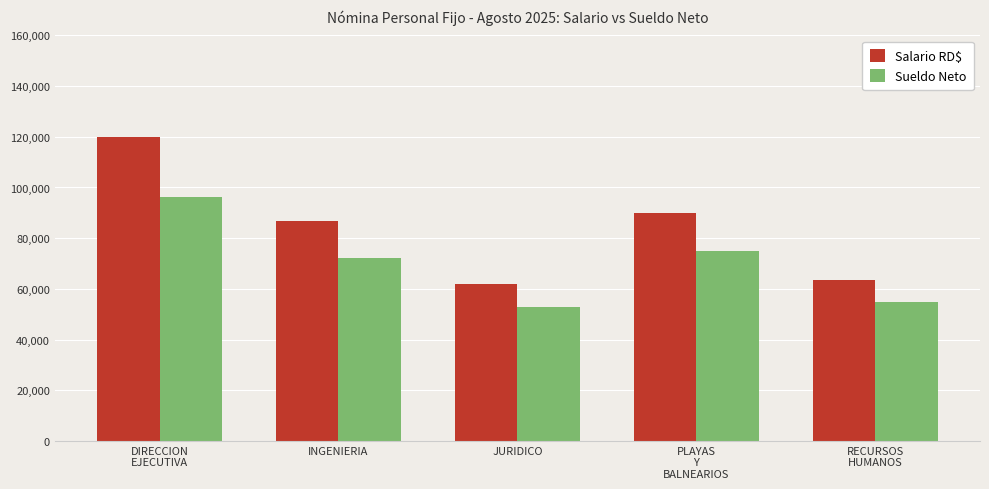

Reading left to right, transcribe all the data shown in this chart.

Salario RD$: 120000.0	86666.7	62000.0	90000.0	63666.7
Sueldo Neto: 96073.1	72310.3	52840.6	74902.9	54723.2